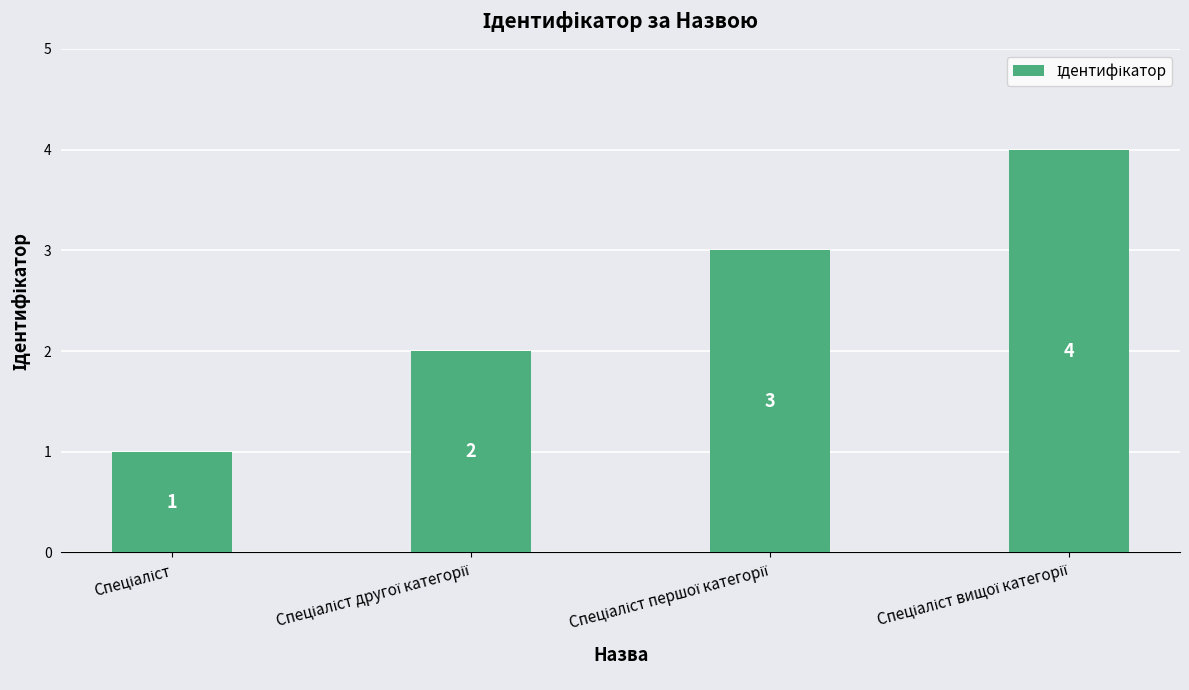

What is the difference between the maximum and minimum values?

3